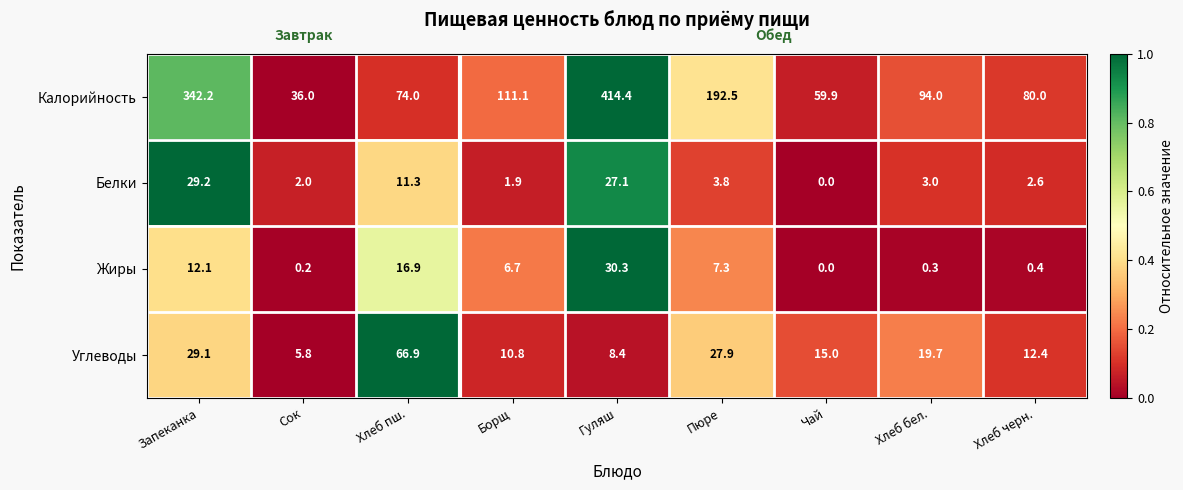

What is the total value across all series at Пюре?

231.5